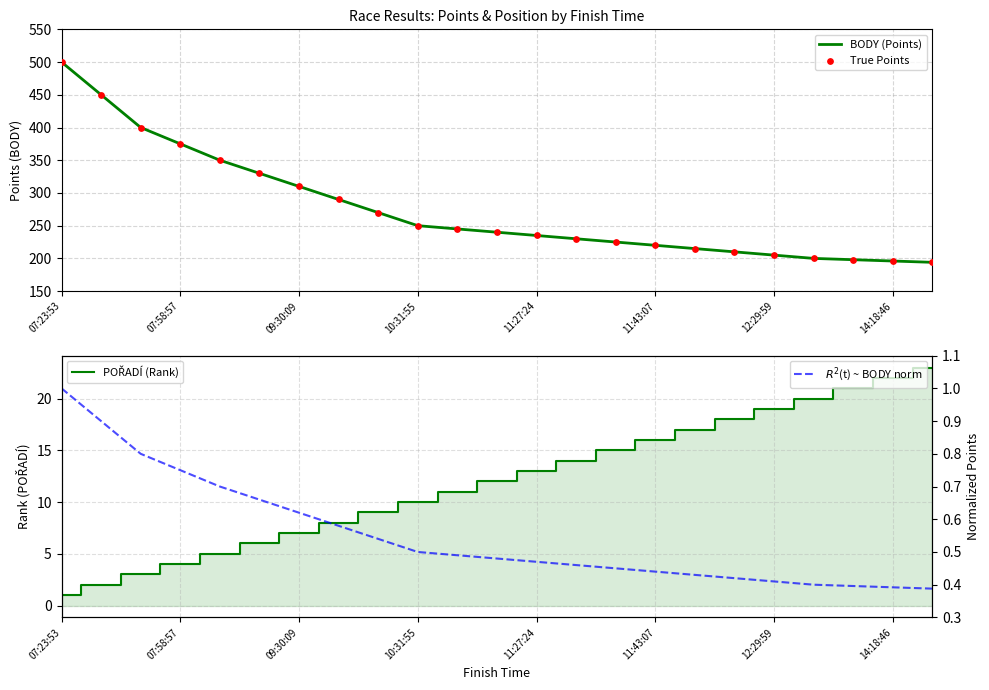

Which series has the largest total across all categories?

BODY (Points)